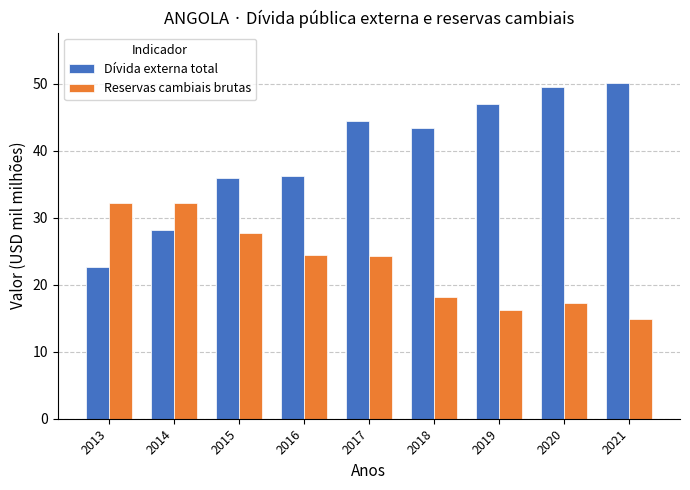

Which series has the largest total across all categories?

Dívida externa total